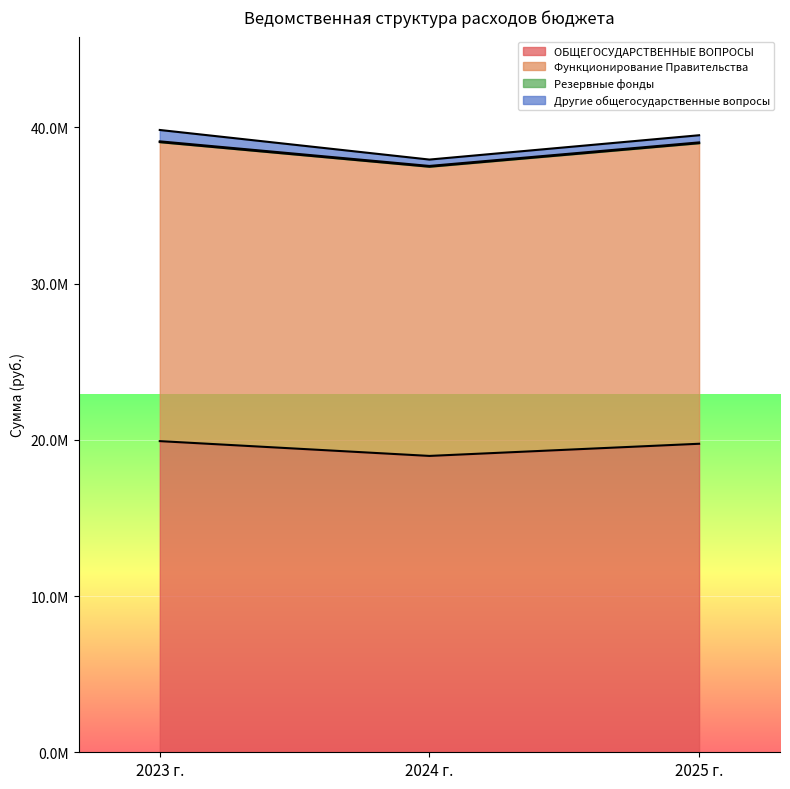

Rank the categories by ОБЩЕГОСУДАРСТВЕННЫЕ ВОПРОСЫ value from highest to lowest.

2023 г., 2025 г., 2024 г.